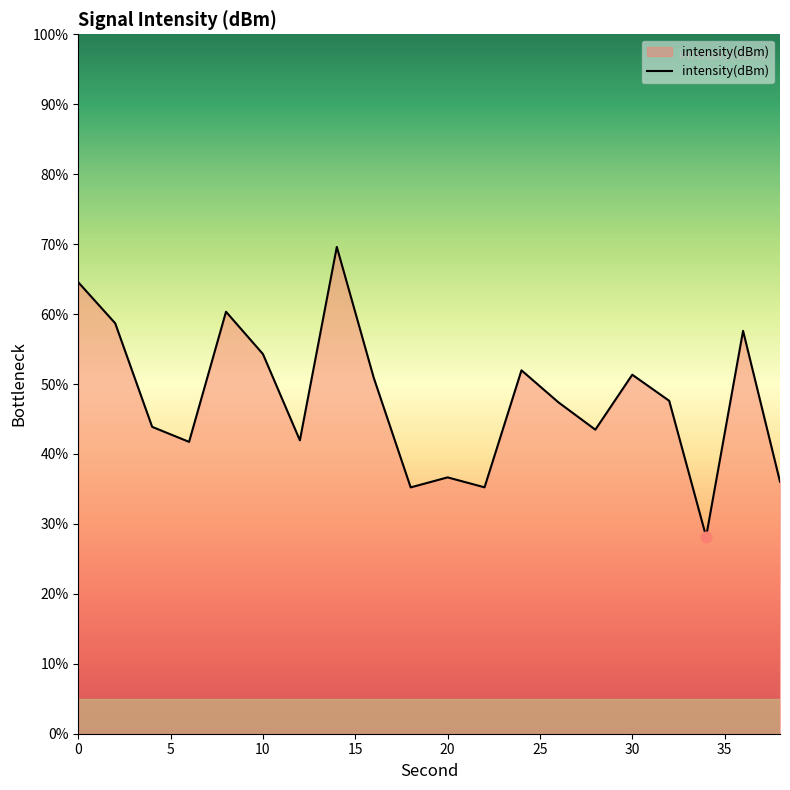

What is the smallest value displayed?

28.2